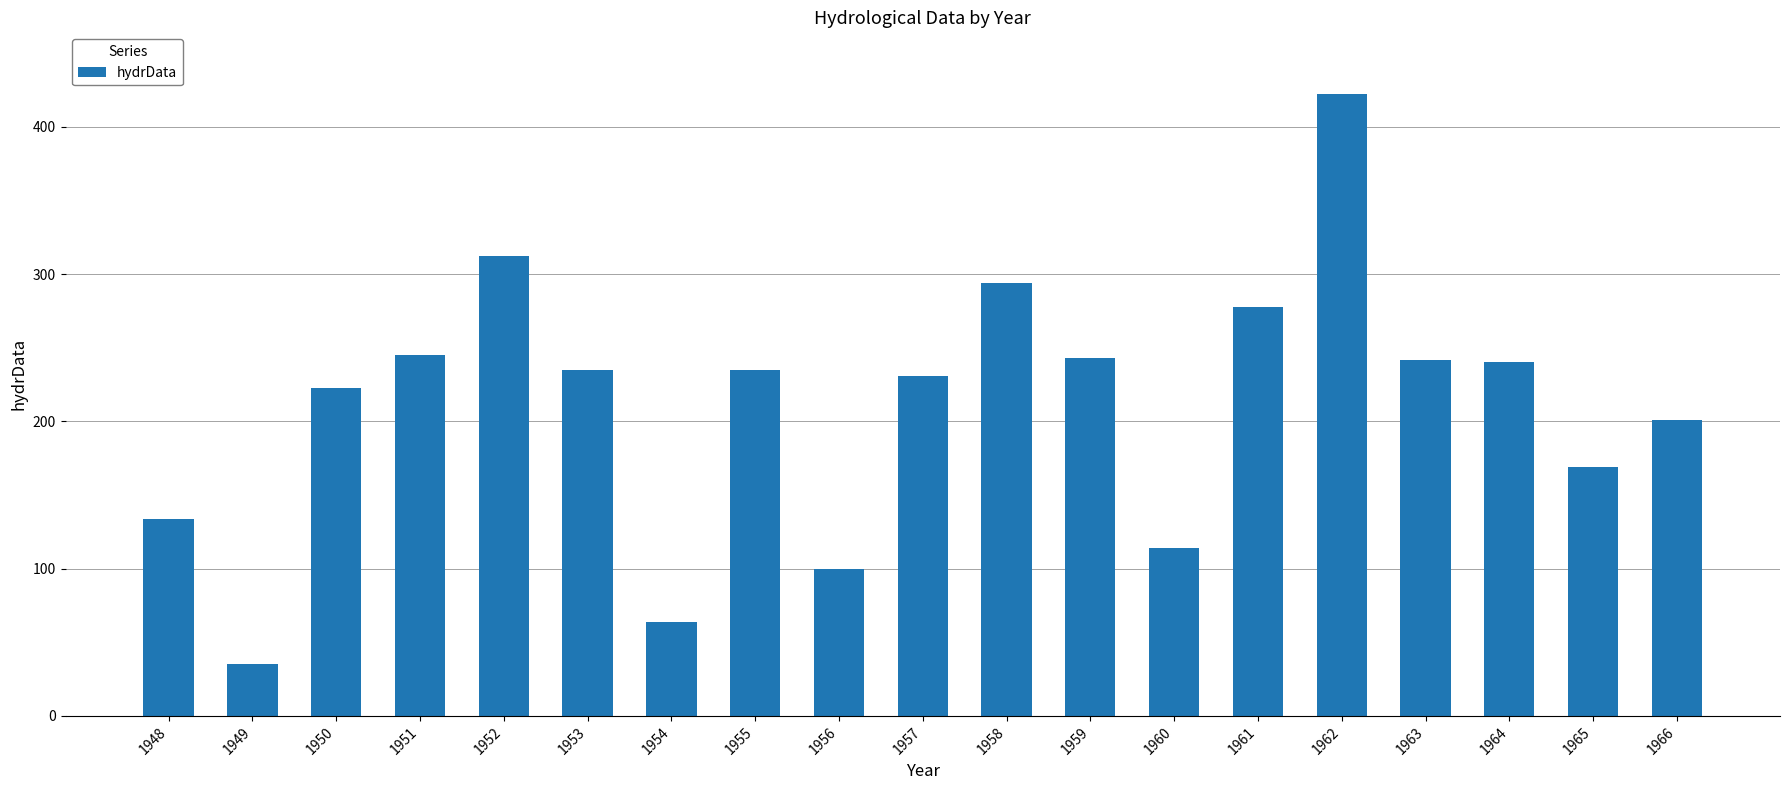

How many distinct data groups are displayed?

1